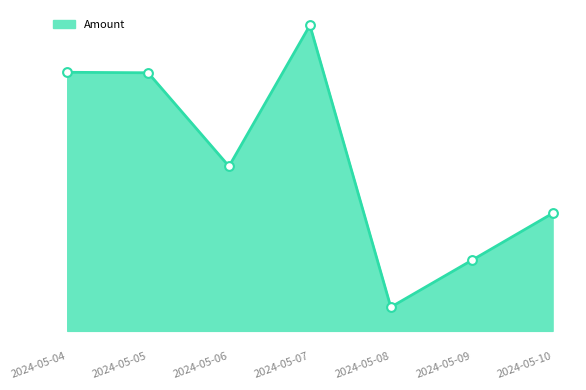

What is the change in value from 2024-05-05 to 2024-05-10?

-598.0